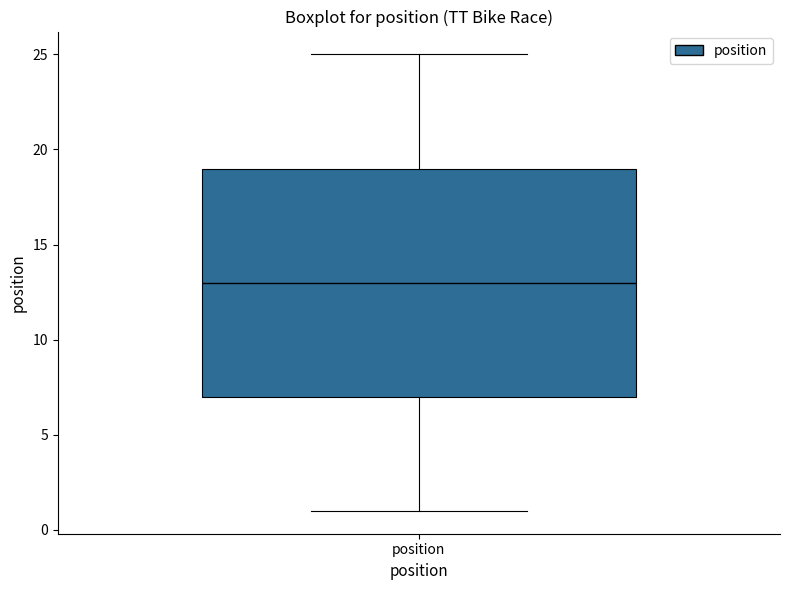

Read this box plot against the y-axis: the position of the median line, the range covered by the box, and the ends of both whiskers. The values are not printed on the chart, so give them approximately, as read against the axis.

median 13, box 7 to 19, whiskers 1 to 25